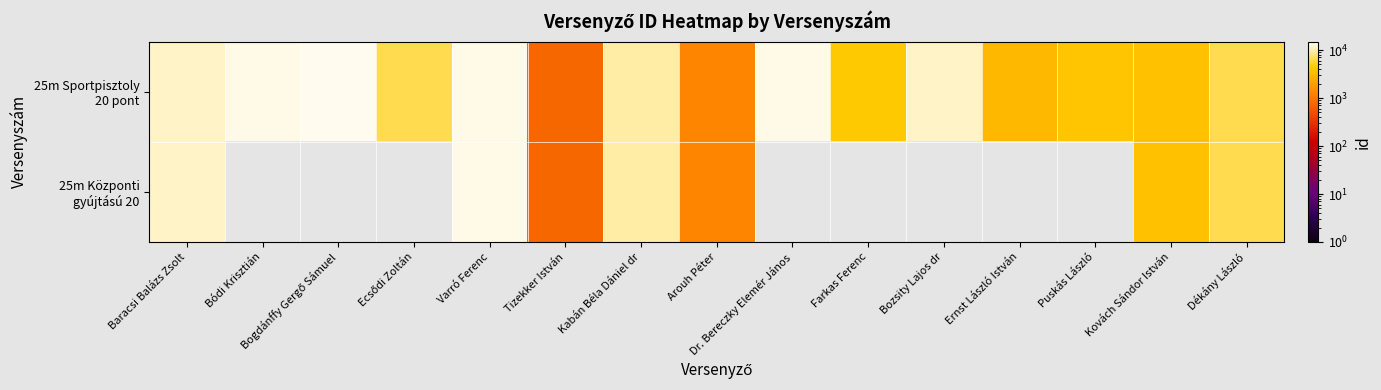

Which category has the lowest value across all series?

Tizekker István